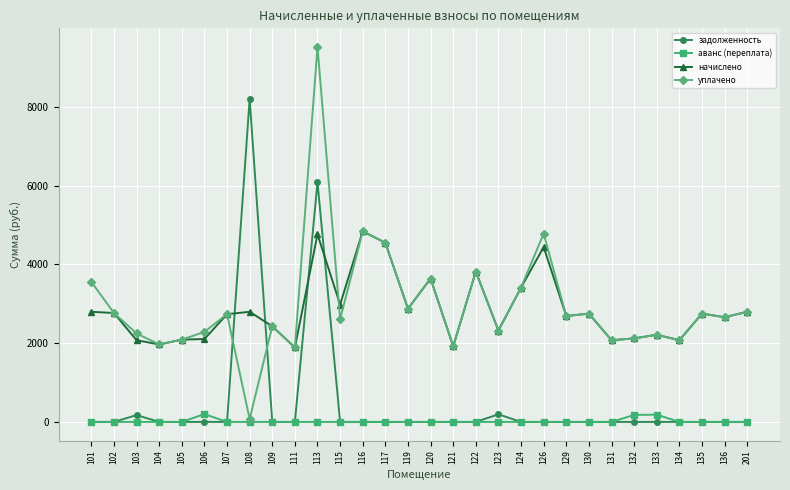

True or false: начислено has more than 2 interior local peaks.

True